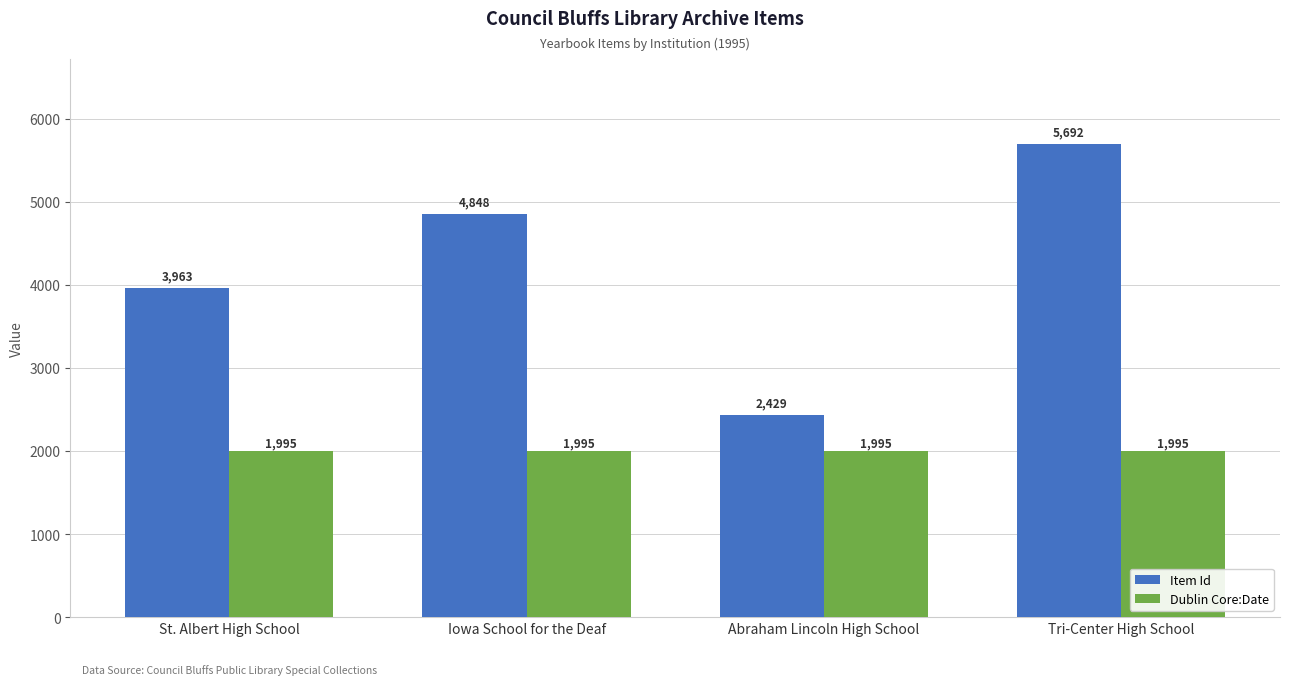

What is the minimum value shown in the chart?

1995